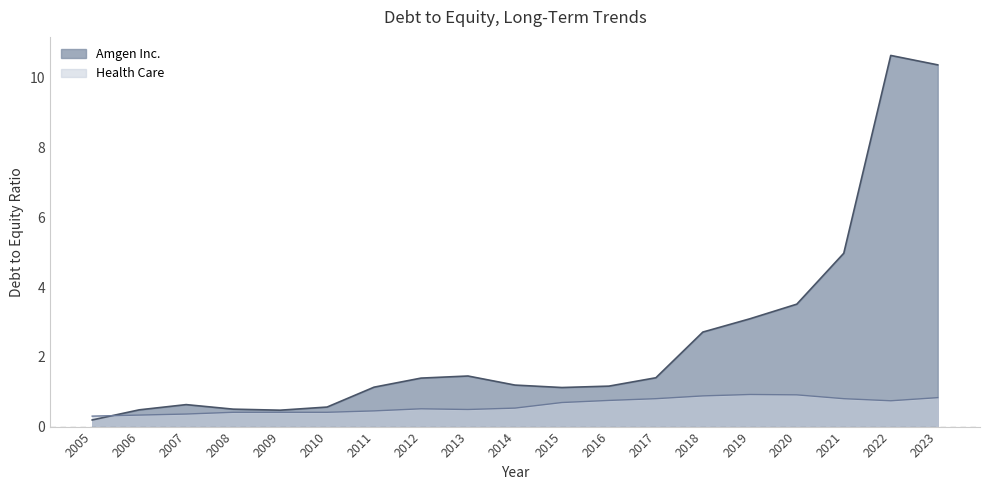

Where is the first local minimum for Amgen Inc.?

2009